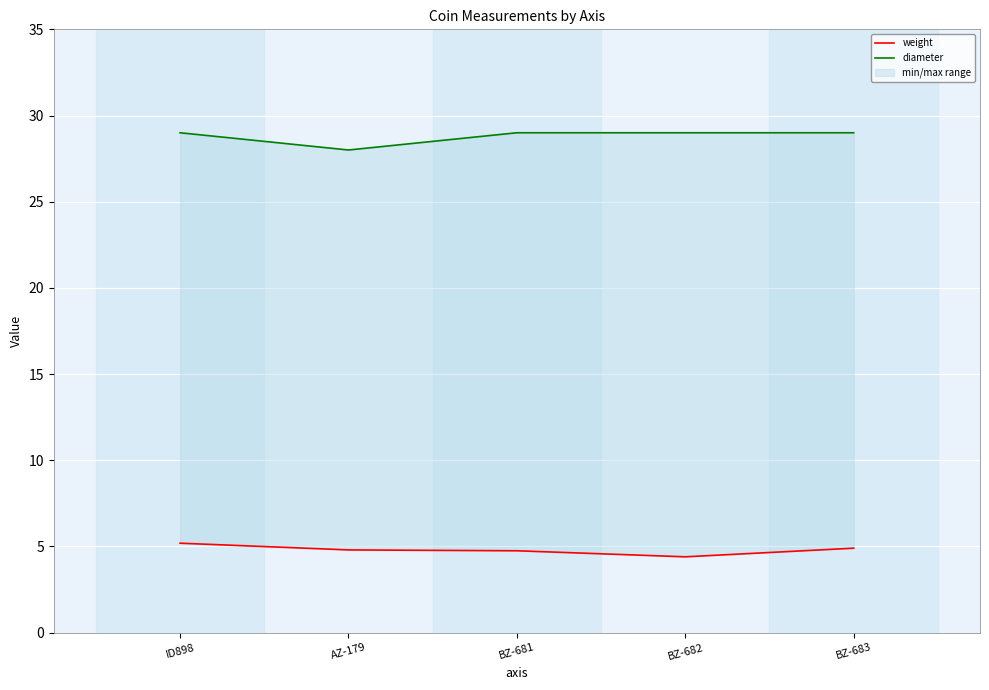

Which label corresponds to the largest value in the chart?

ID898